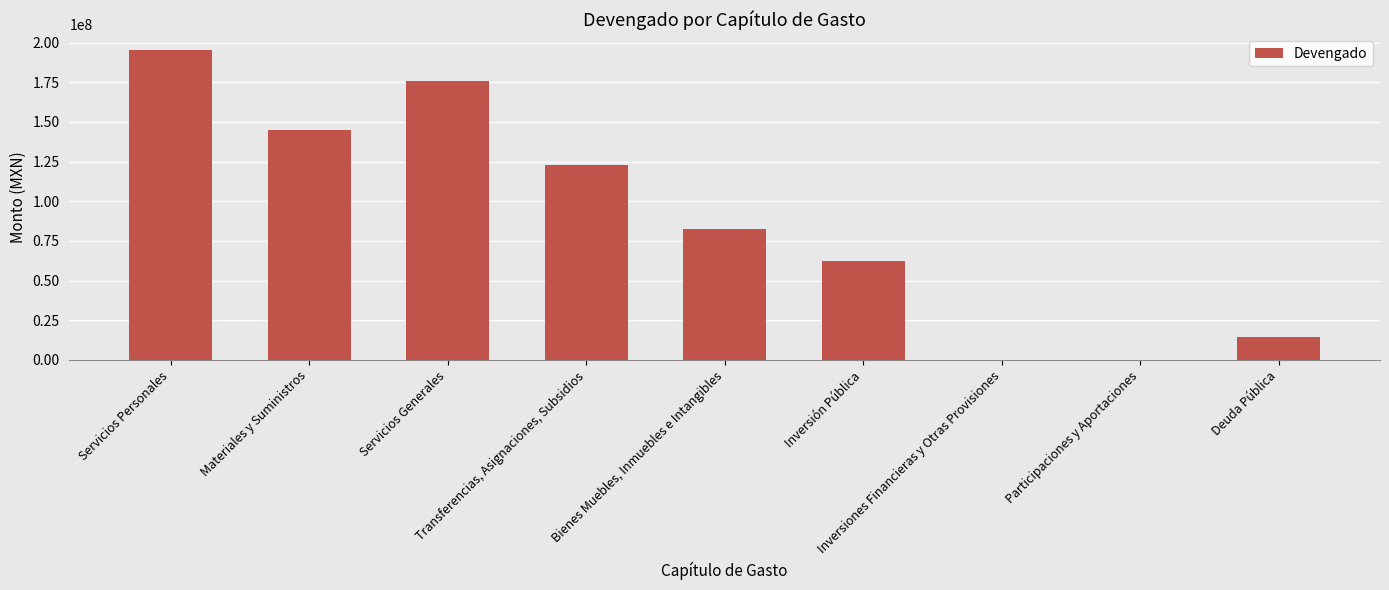

Which has a higher value, Transferencias, Asignaciones, Subsidios or Servicios Personales?

Servicios Personales